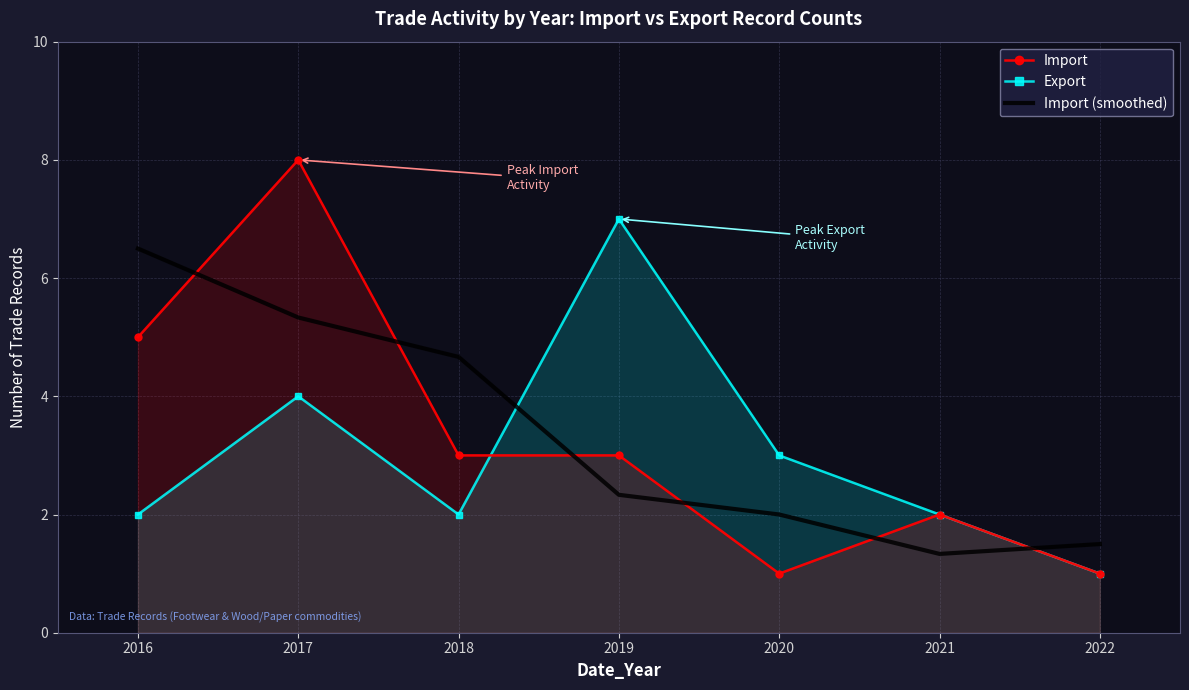

Where is Import (smoothed) nearest to the value 3?

2019